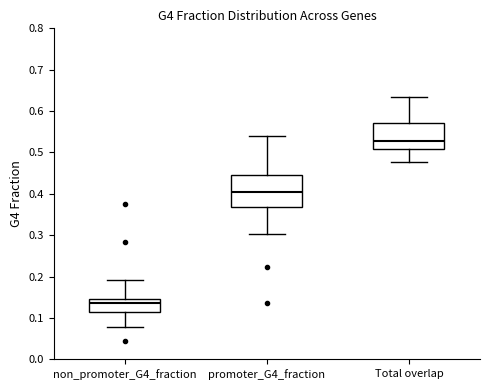

Reading left to right, read every box against the y-axis: the position of its median line, the range the box covers, and the ends of its whiskers. The values are not printed on the chart, so give them approximately, as read against the axis.

non_promoter_G4_fraction: median 0.14, box 0.11 to 0.15, whiskers 0.08 to 0.19
promoter_G4_fraction: median 0.40, box 0.37 to 0.44, whiskers 0.30 to 0.54
Total overlap: median 0.53, box 0.51 to 0.57, whiskers 0.48 to 0.63